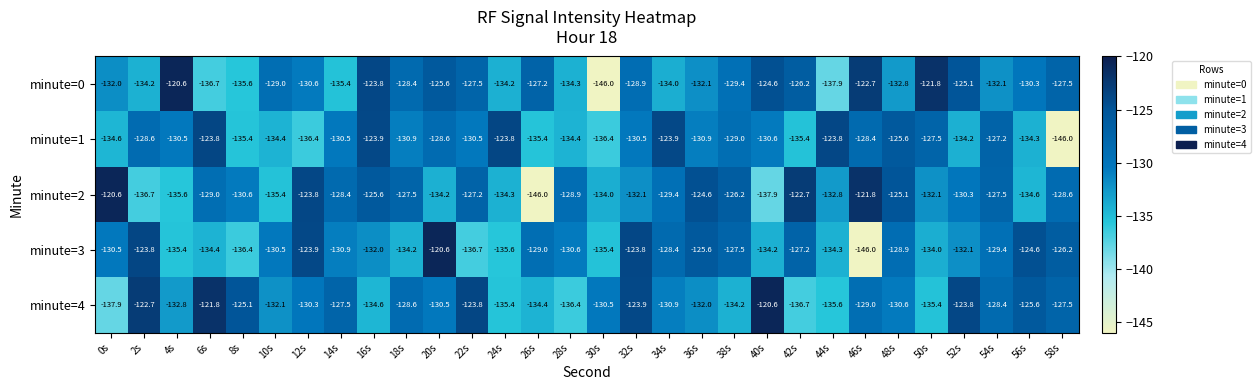

What is the minimum value shown in the chart?

-146.0